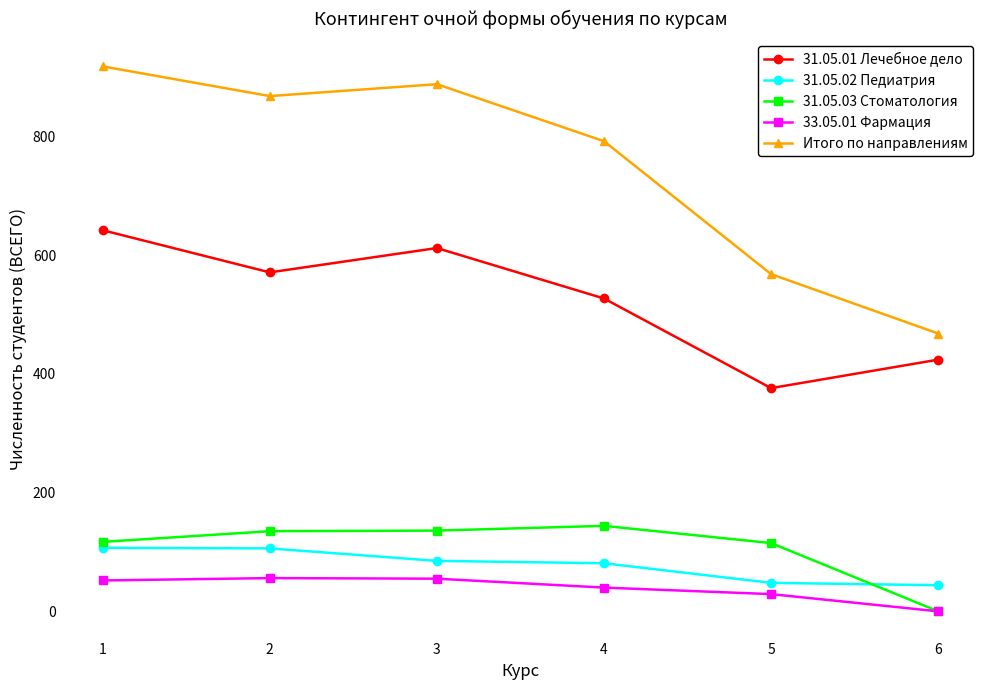

What is the difference between the maximum and second lowest values in the 31.05.02 Педиатрия series?

59